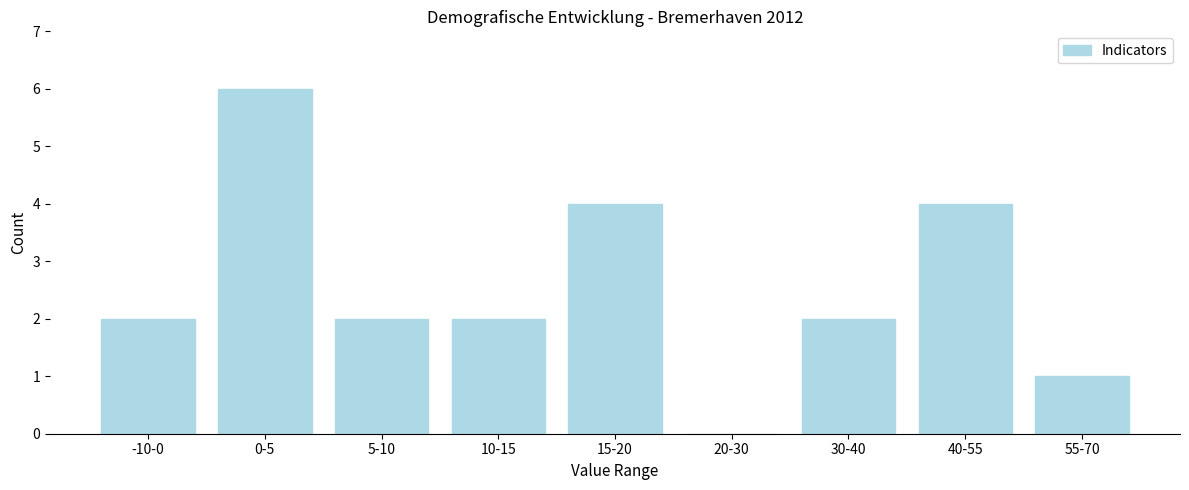

Reading right to left, extract all data points from this chart.

55-70=1	40-55=4	30-40=2	20-30=0	15-20=4	10-15=2	5-10=2	0-5=6	-10-0=2